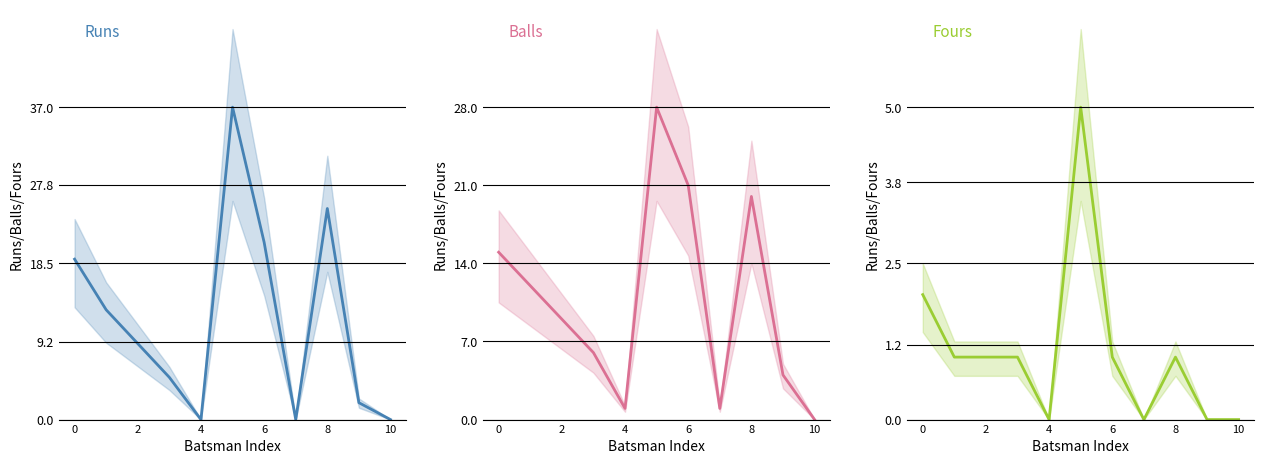

What is the maximum value for Balls?

28